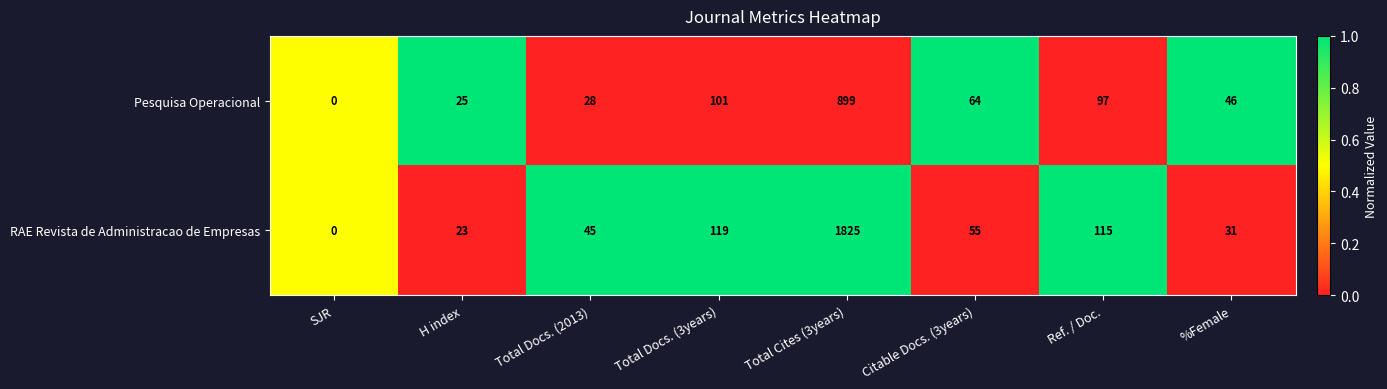

What is the spread (max minus min) of values at Ref. / Doc.?

18